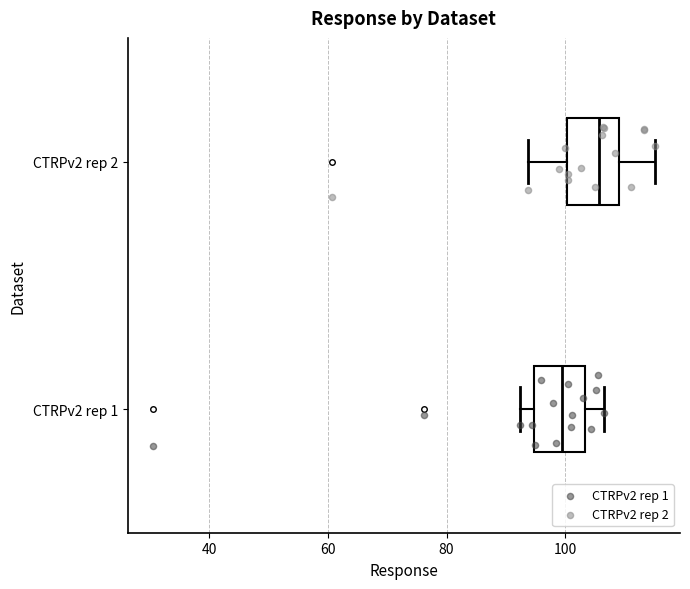

Reading bottom to top, read every box against the x-axis: the position of its median line, the range the box covers, and the ends of its whiskers. The values are not printed on the chart, so give them approximately, as read against the axis.

CTRPv2 rep 1: median 100, box 94 to 104, whiskers 92 to 106
CTRPv2 rep 2: median 106, box 100 to 108, whiskers 94 to 116